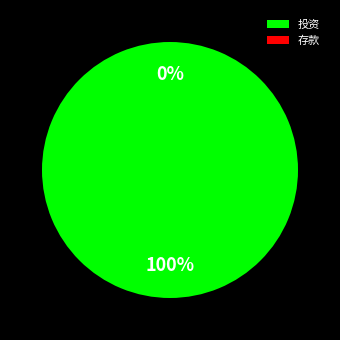

Which category has the smallest portion of the pie?

存款